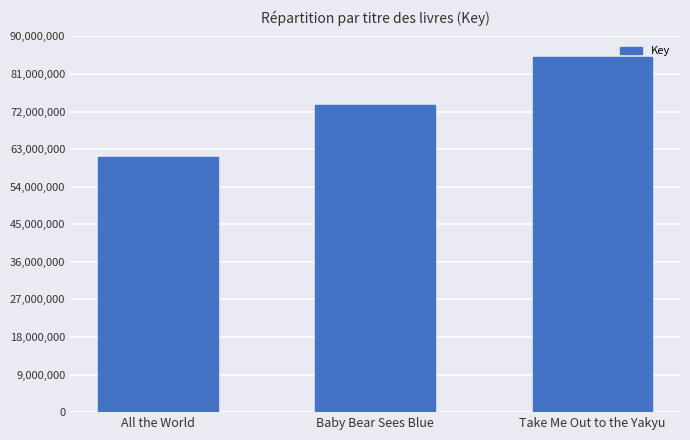

What is the approximate value at Take Me Out to the Yakyu, to the nearest 10?

84995460